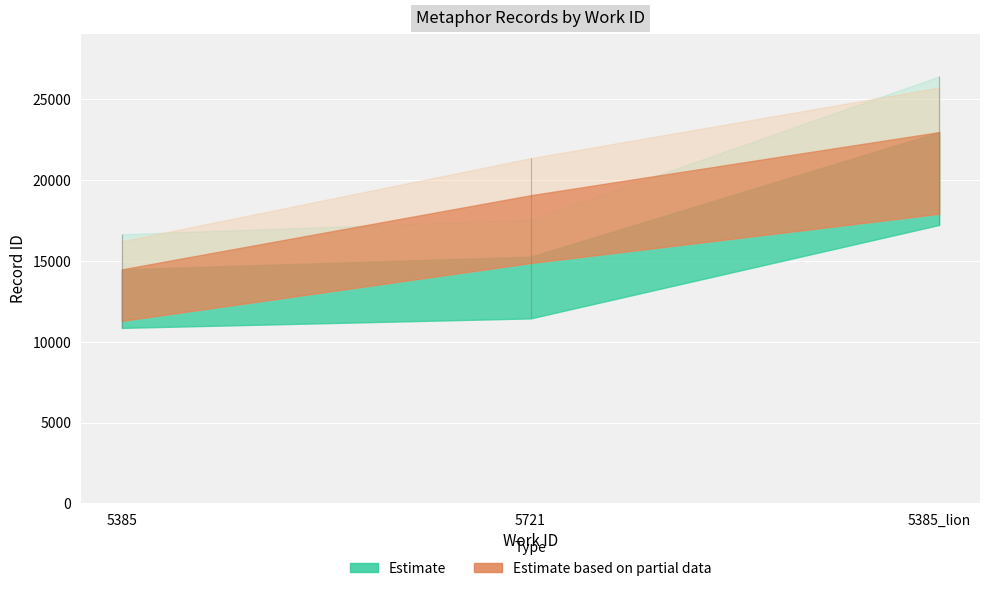

What is the greatest value displayed?

22957